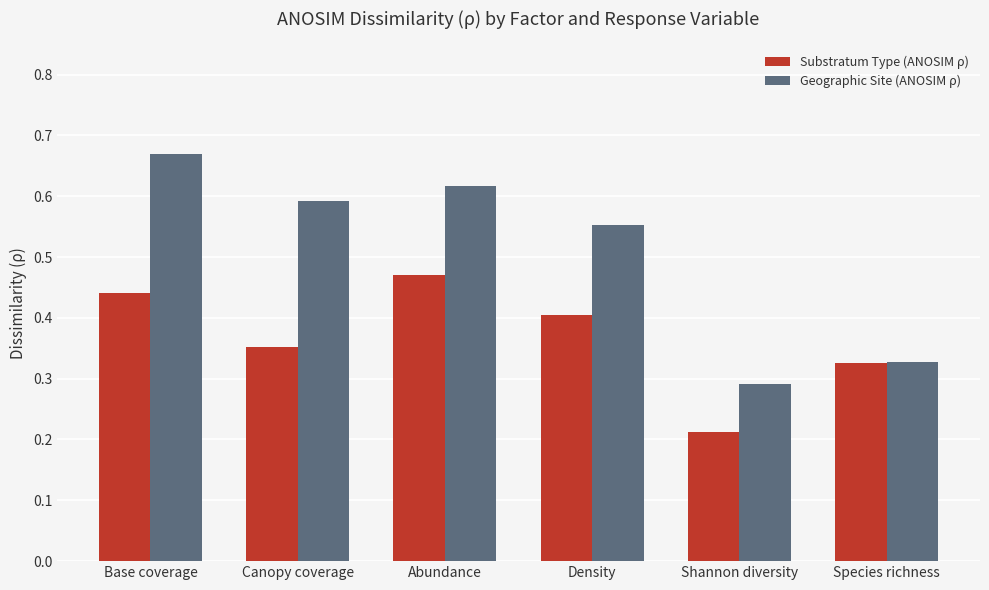

At which label does Substratum Type (ANOSIM ρ) reach its minimum?

Shannon diversity